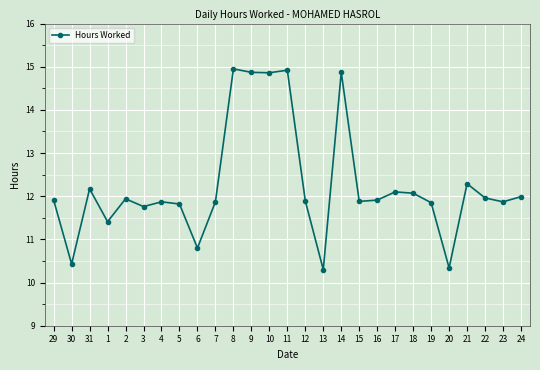

What is the difference between the values at 20 and 16?

1.6